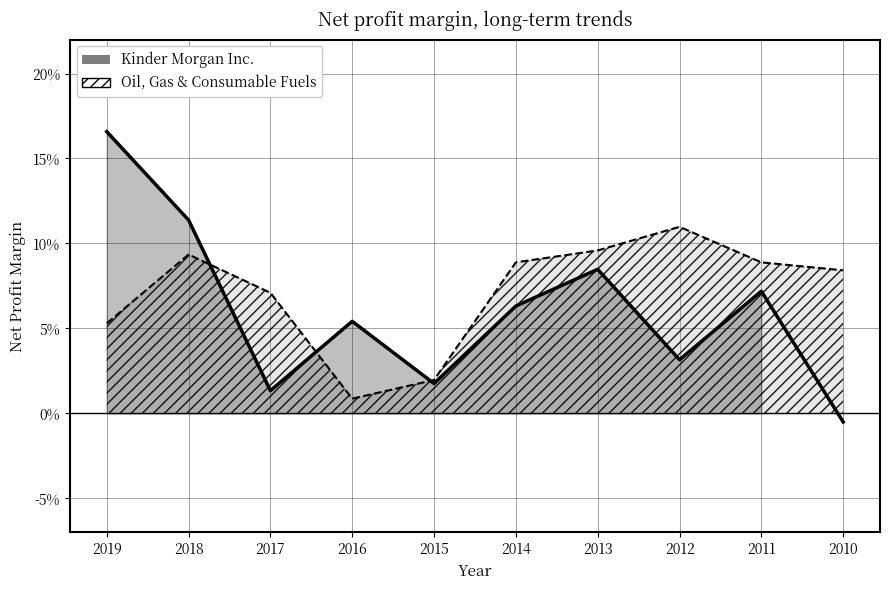

Reading left to right, transcribe all the data shown in this chart.

Kinder Morgan Inc.: 2019=0.2	2018=0.1	2017=0.0	2016=0.1	2015=0.0	2014=0.1	2013=0.1	2012=0.0	2011=0.1	2010=-0.0
Oil, Gas & Consumable Fuels (line): 2019=0.1	2018=0.1	2017=0.1	2016=0.0	2015=0.0	2014=0.1	2013=0.1	2012=0.1	2011=0.1	2010=0.1